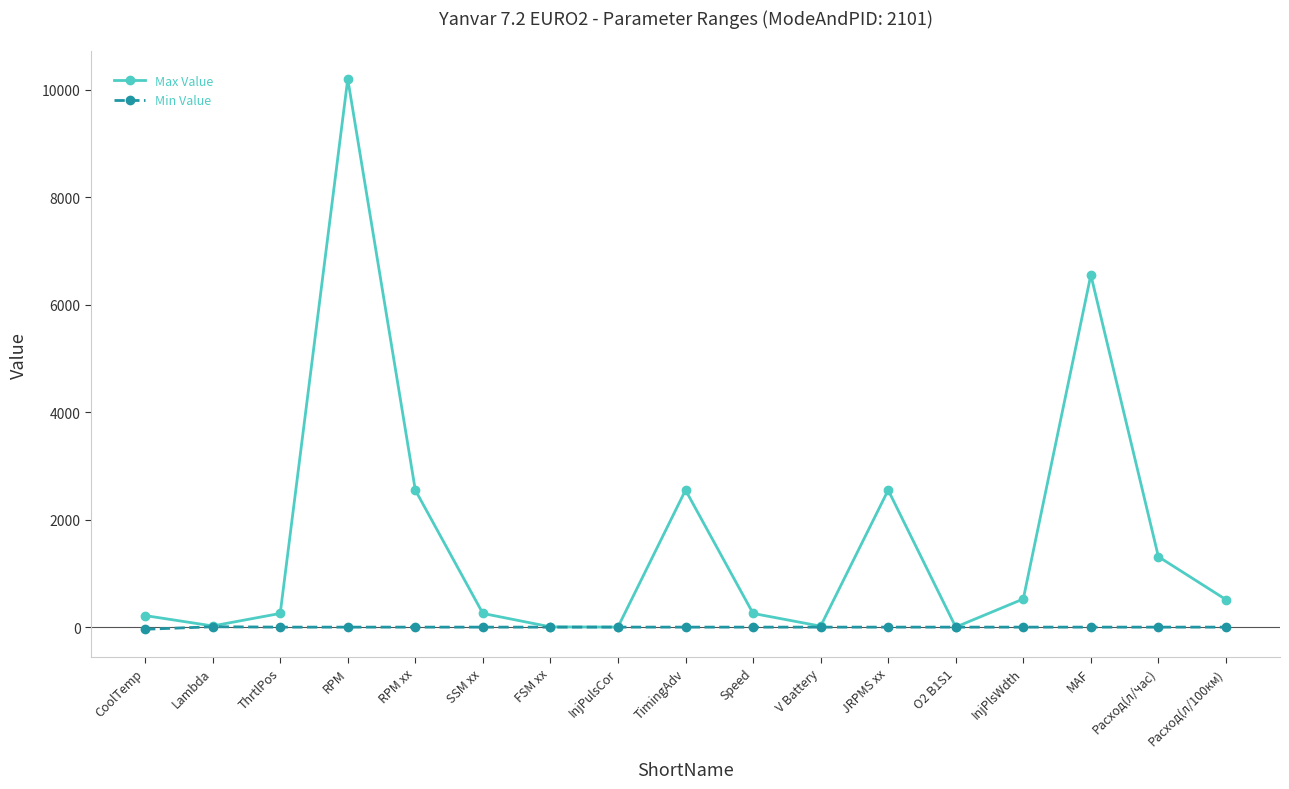

At which category does Max Value reach its first local valley?

Lambda